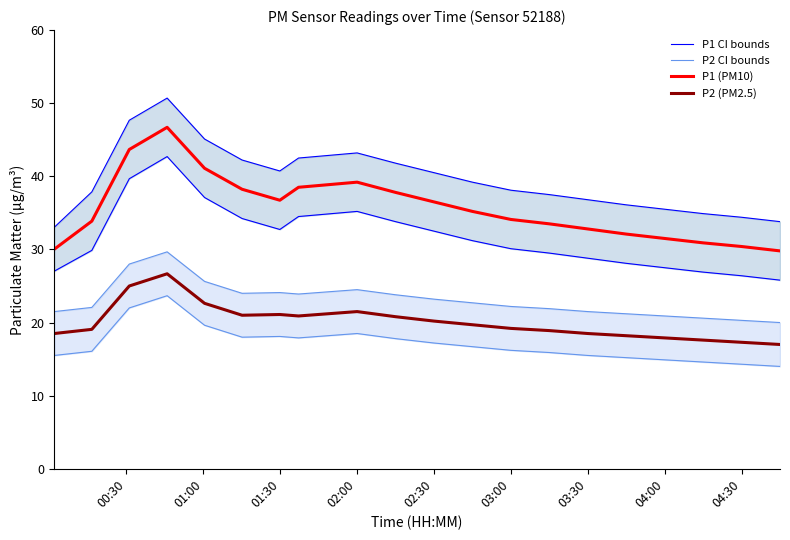

True or false: P1 CI bounds and P2 (PM2.5) intersect in this chart.

False